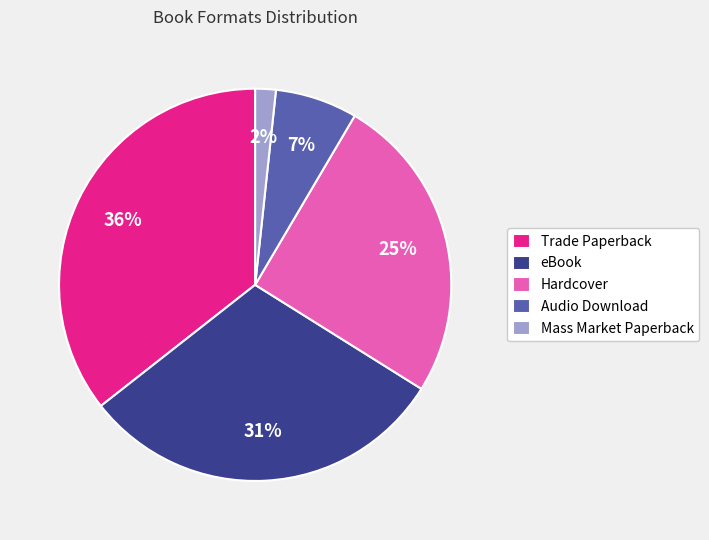

To the nearest percent, what portion does eBook represent?

31%